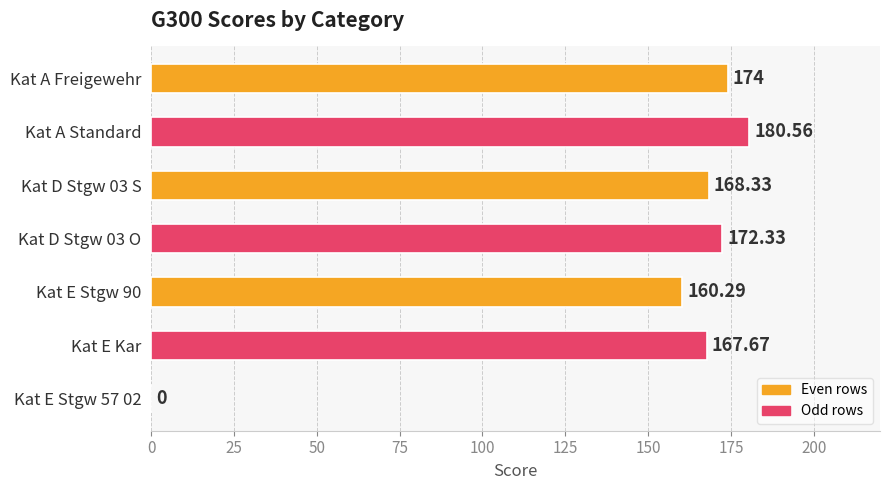

How many values are above zero?

6